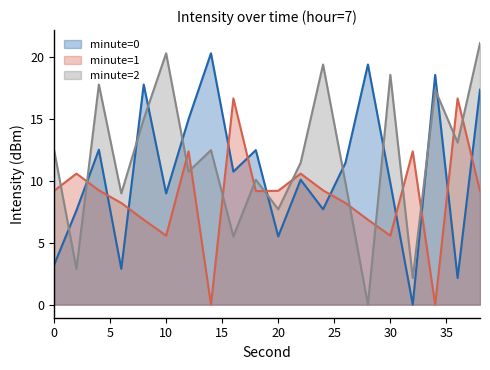

True or false: minute=1 has a value of 11.3 at 36.

False